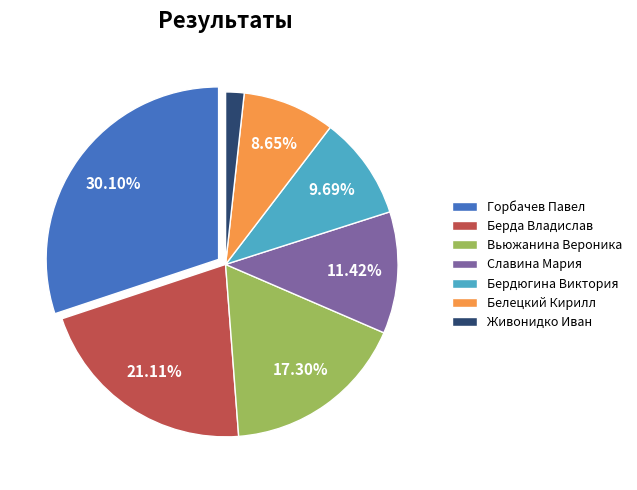

What is the ratio of the value at Живонидко Иван to the value at Горбачев Павел?

0.1